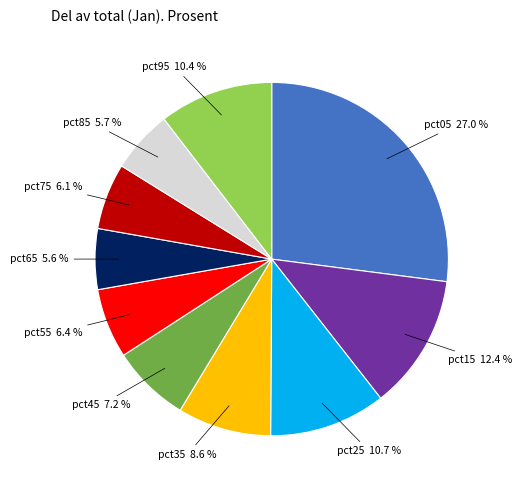

To the nearest percent, what portion does pct35 represent?

9%